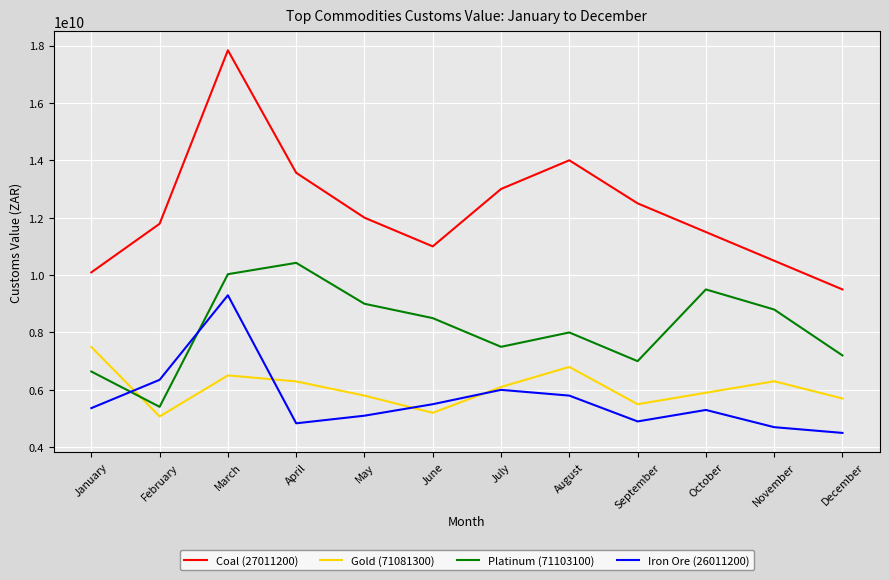

Read the Coal (27011200) value at February, to the nearest 50.

11788012450